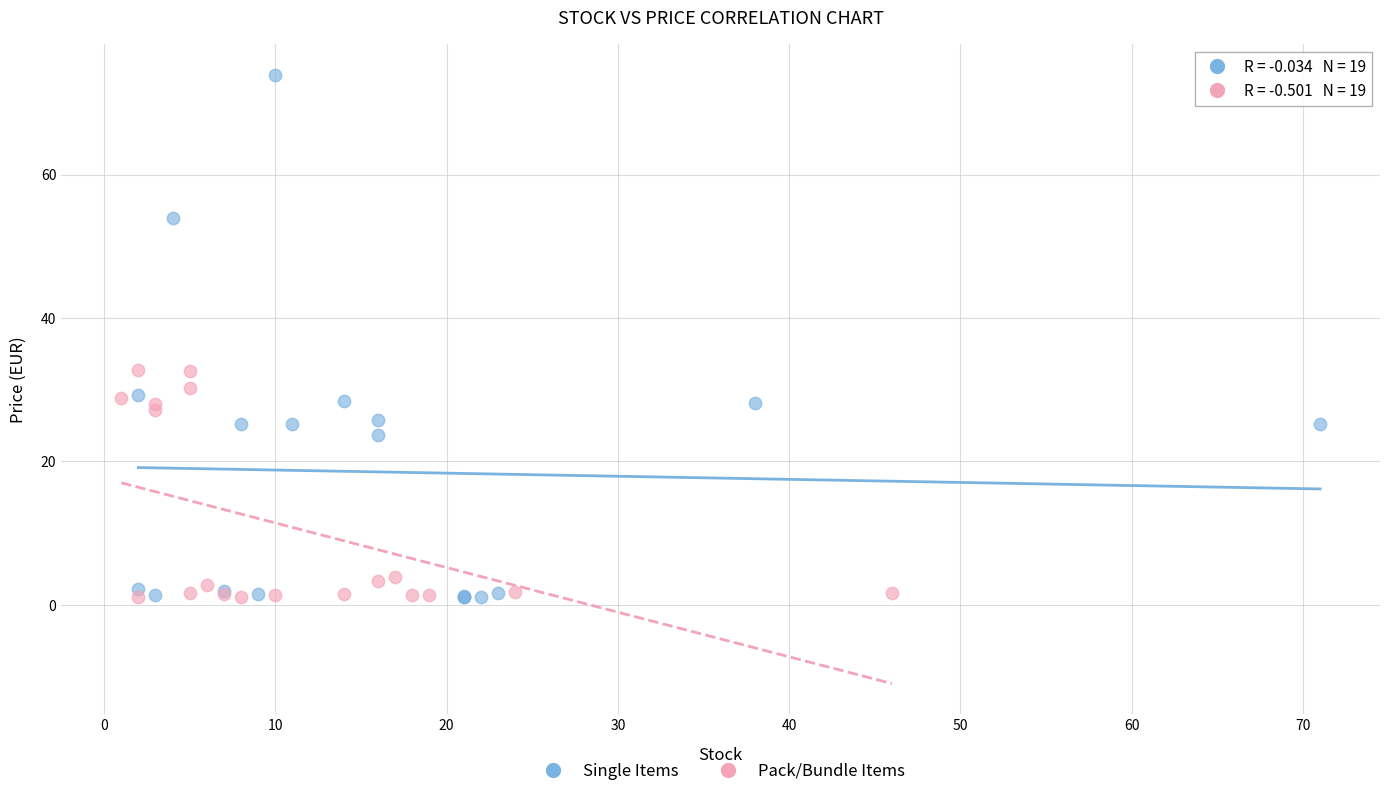

Which series has the widest spread of Y values?

Single Items